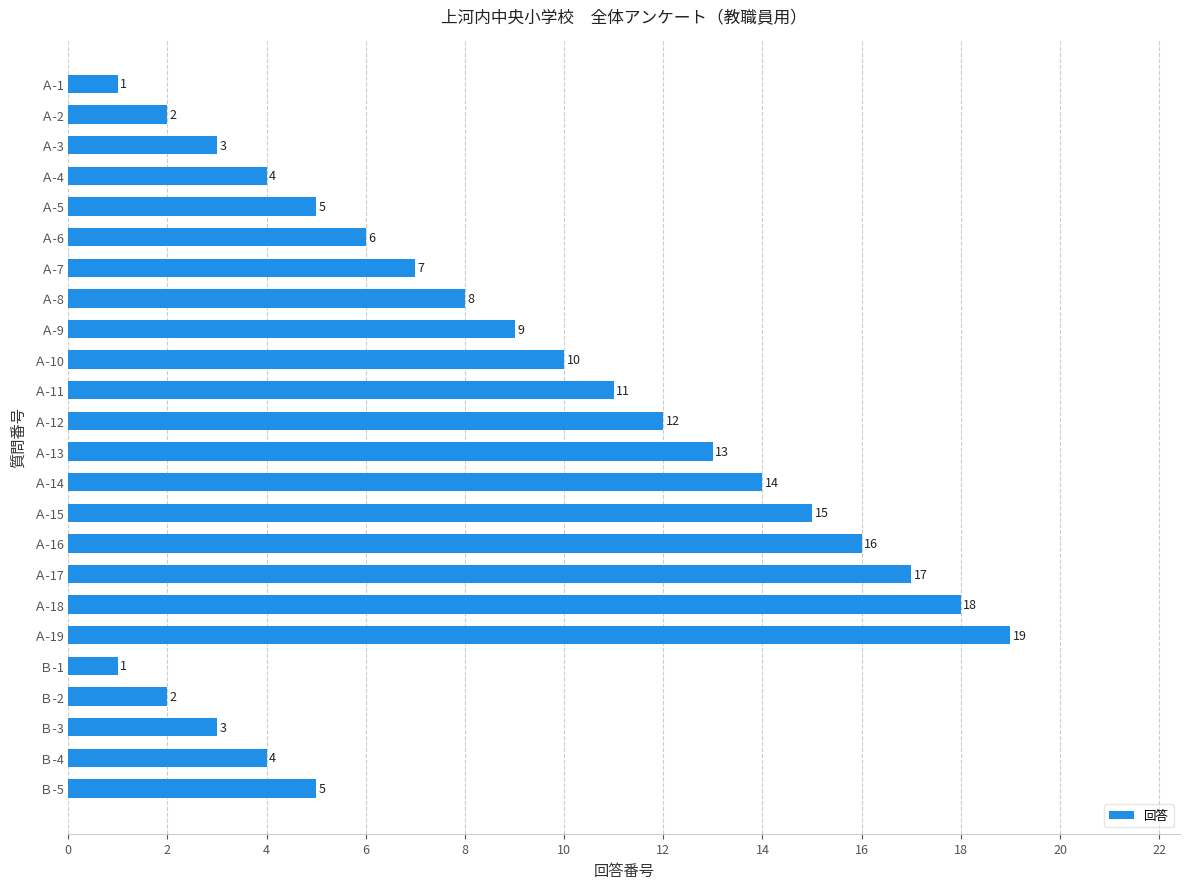

What is the minimum value shown in the chart?

1